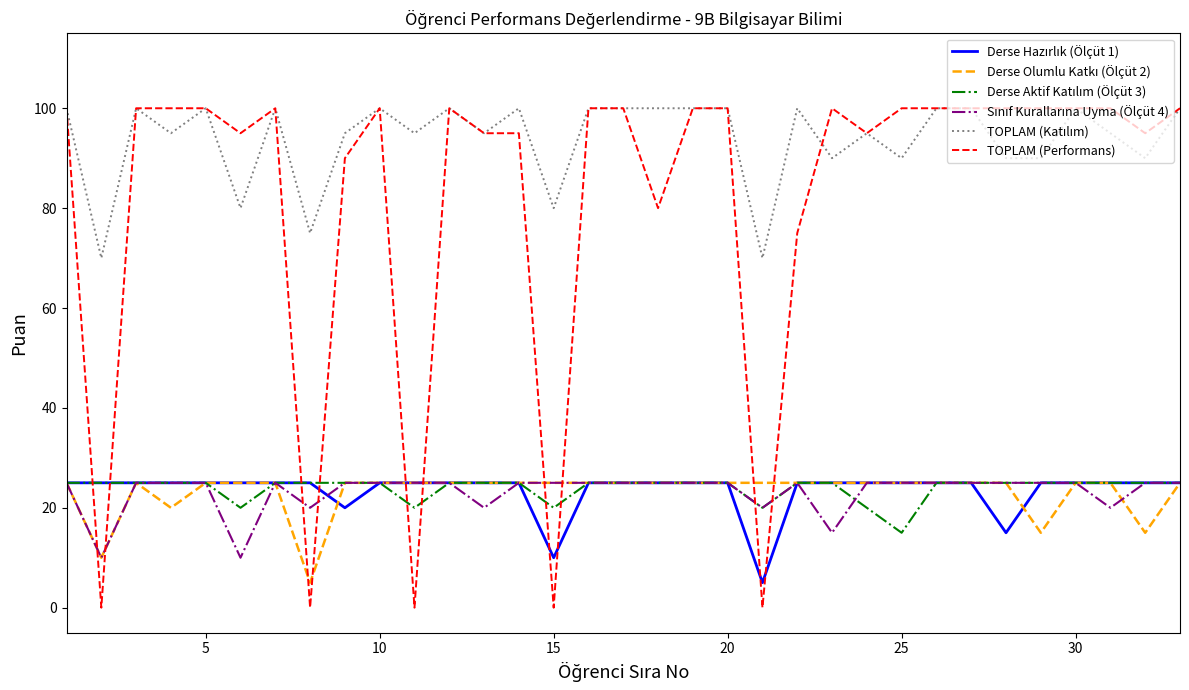

What is the greatest value displayed?

100